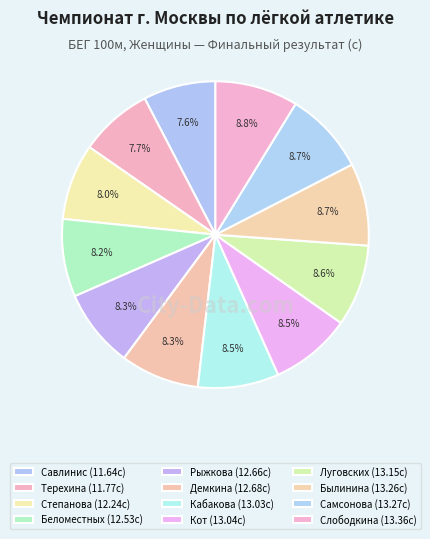

Count the number of slices in the pie.

12